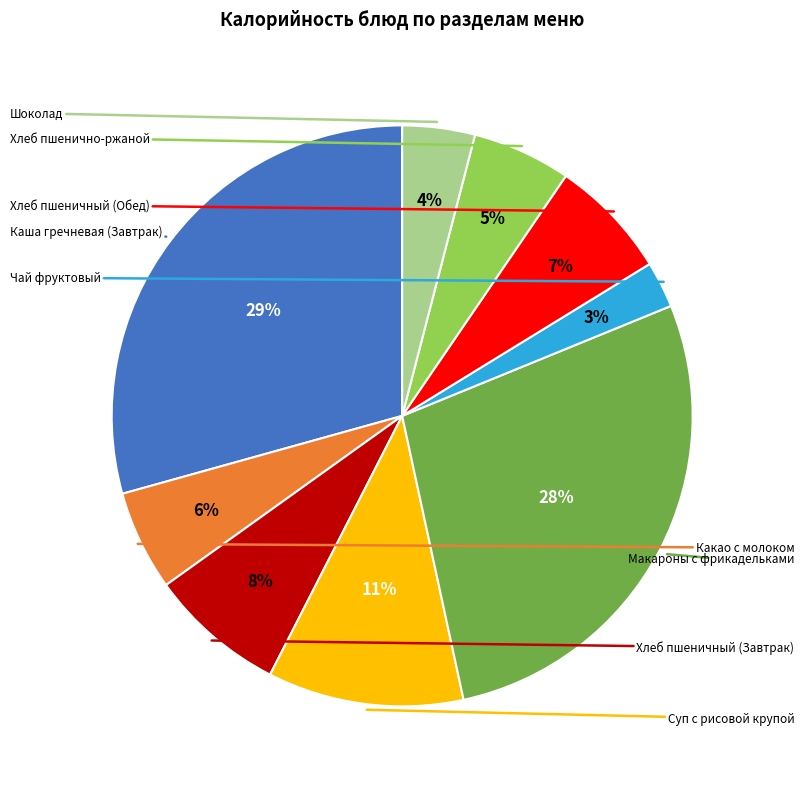

To the nearest percent, what is the average slice percentage?

11%